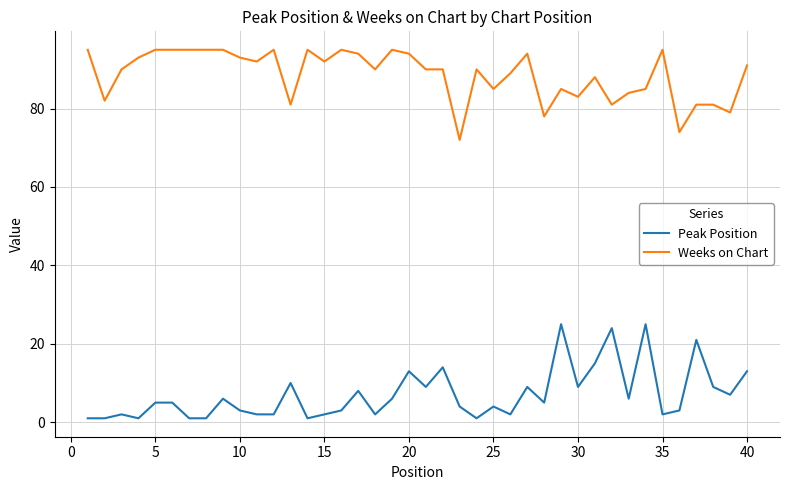

Rank the series by their average value, from lowest to highest.

Peak Position, Weeks on Chart